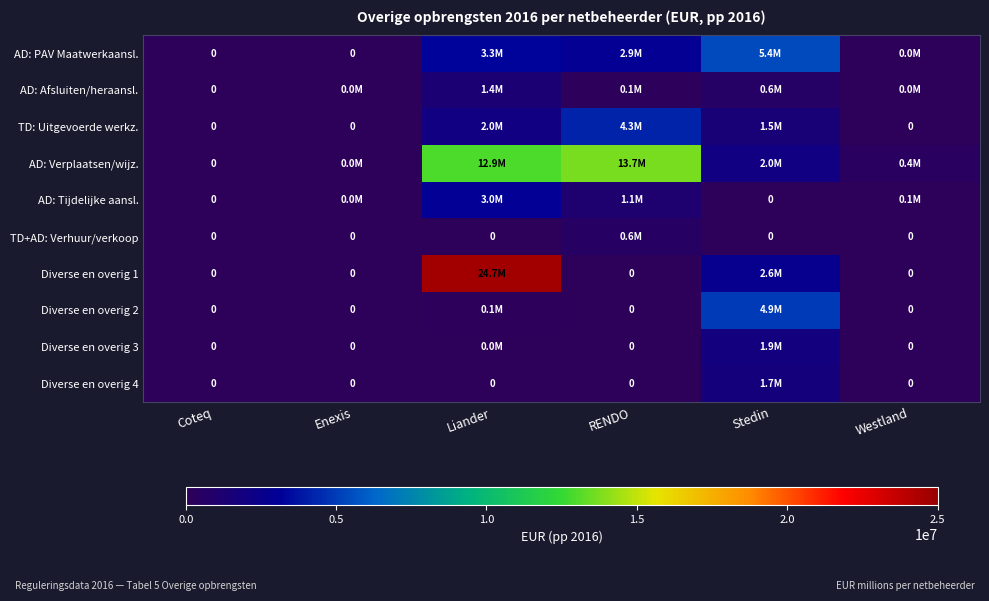

At how many categories does at least one series exceed 4351011?

3